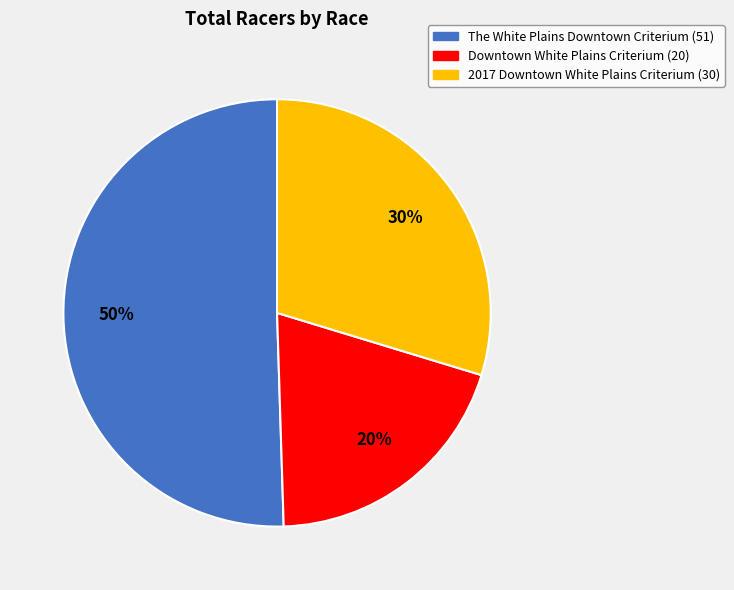

Combined, do Downtown White Plains Criterium and The White Plains Downtown Criterium account for over 50%?

Yes